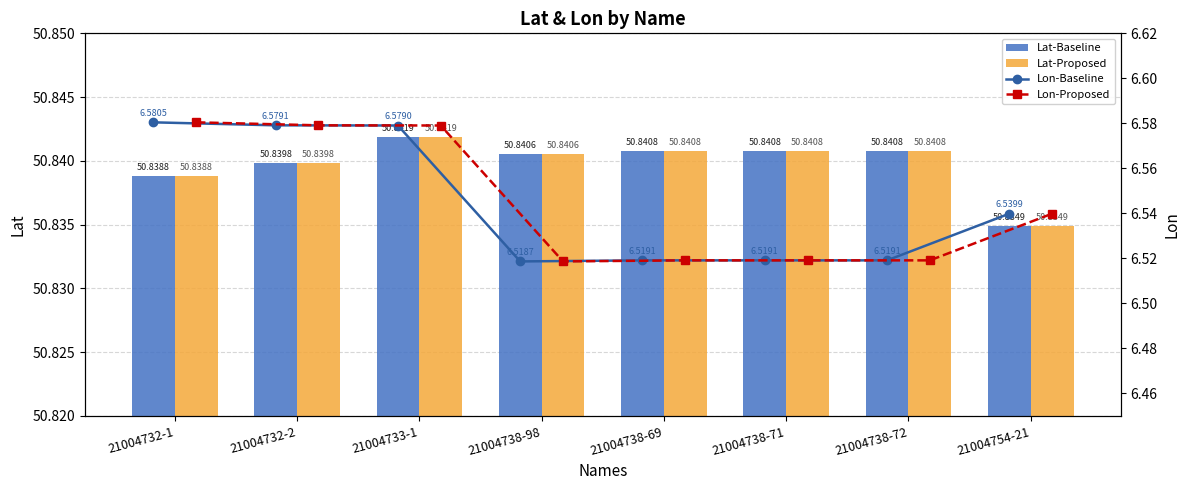

The value of Lon-Baseline at 21004732-2 is 6.6. True or false?

True